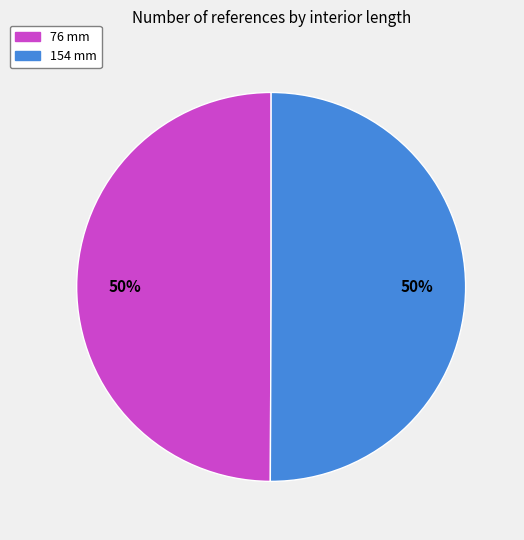

Count the number of slices in the pie.

2